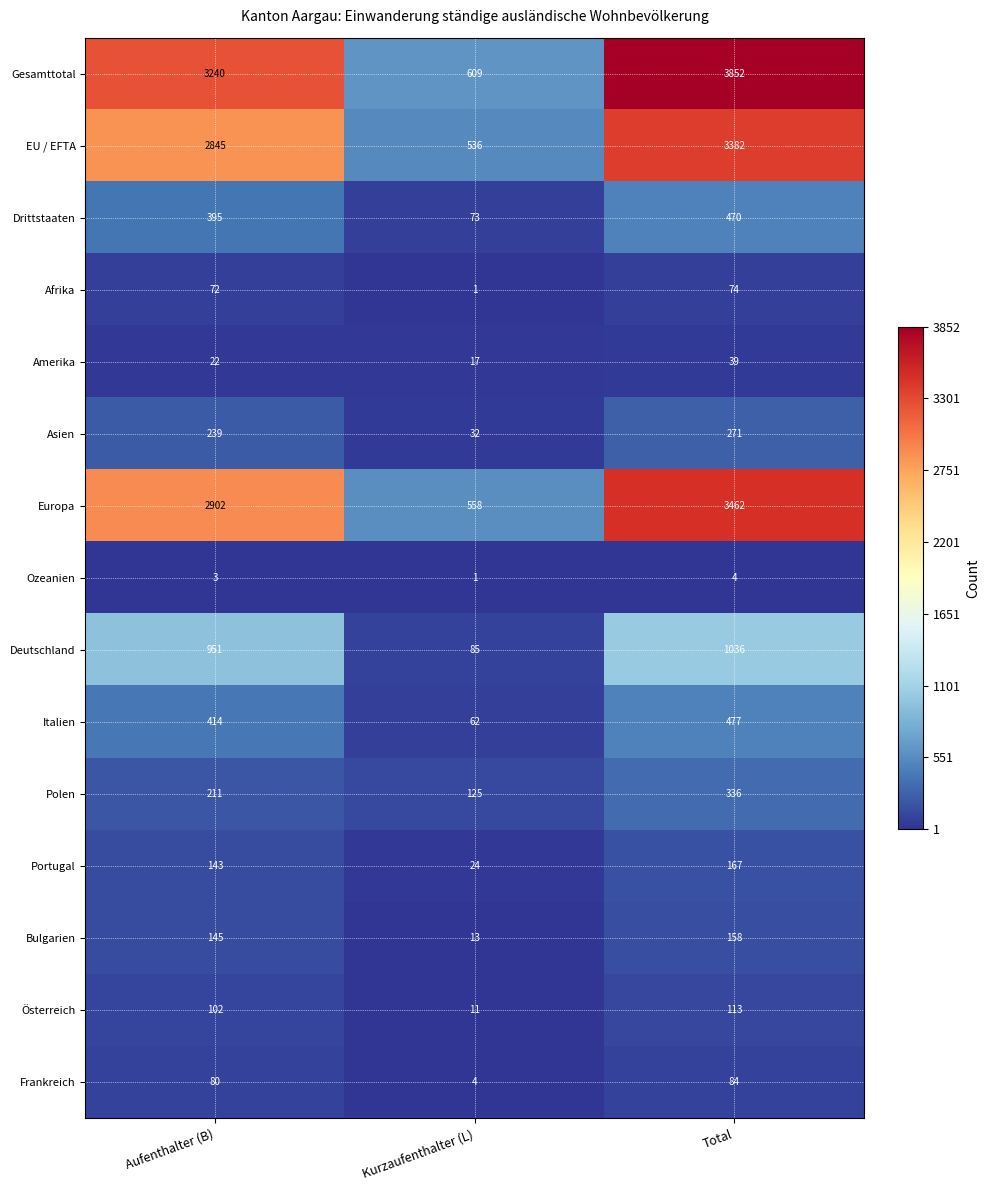

Count the number of categories in the chart.

3